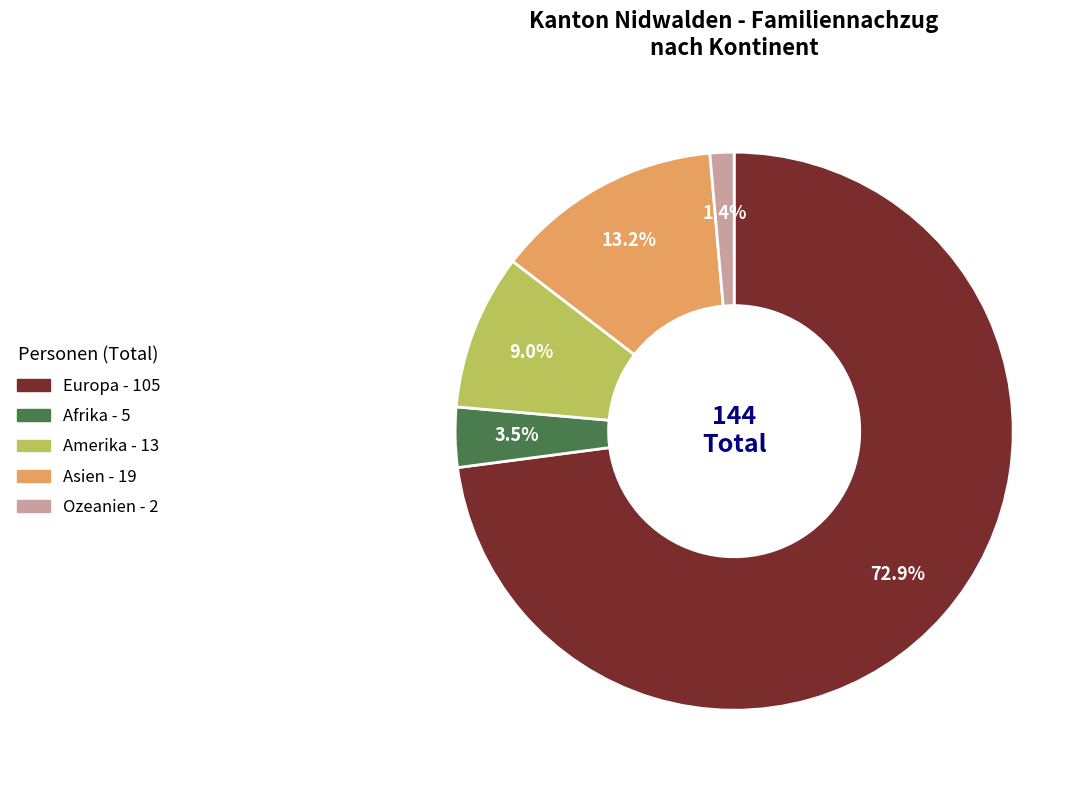

Which slice is the smallest?

Ozeanien